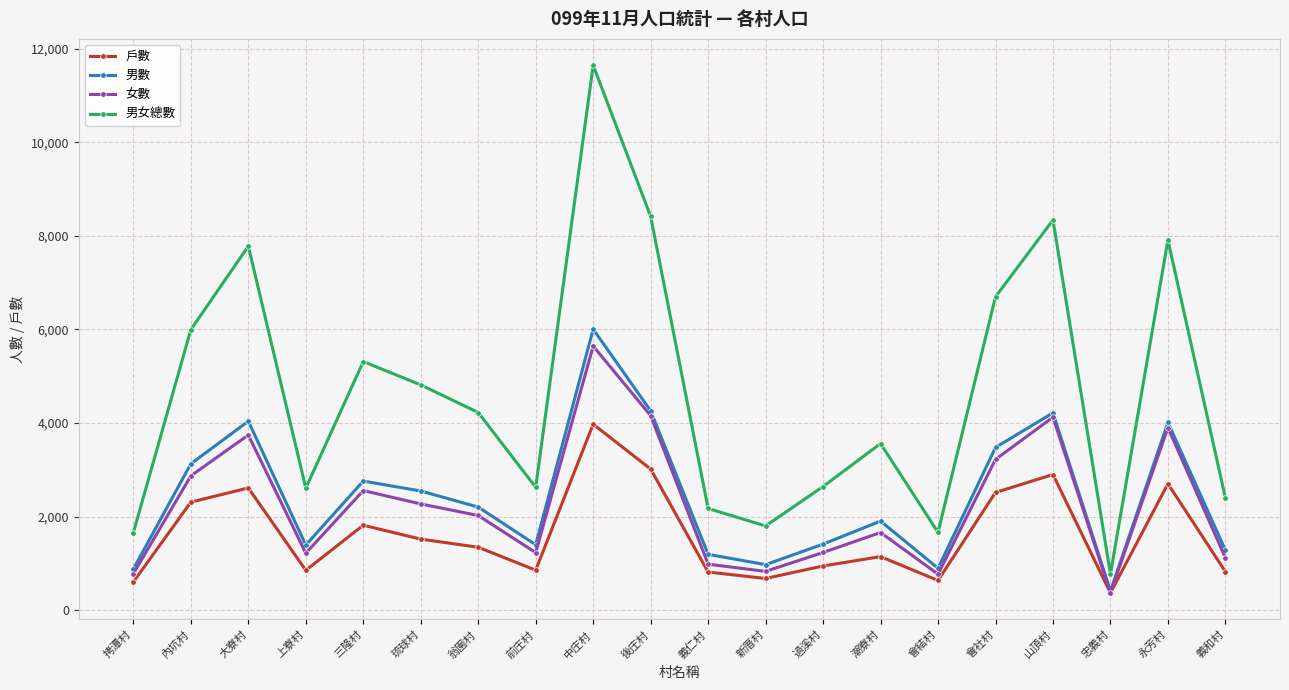

True or false: 男女總數 and 男數 intersect in this chart.

False